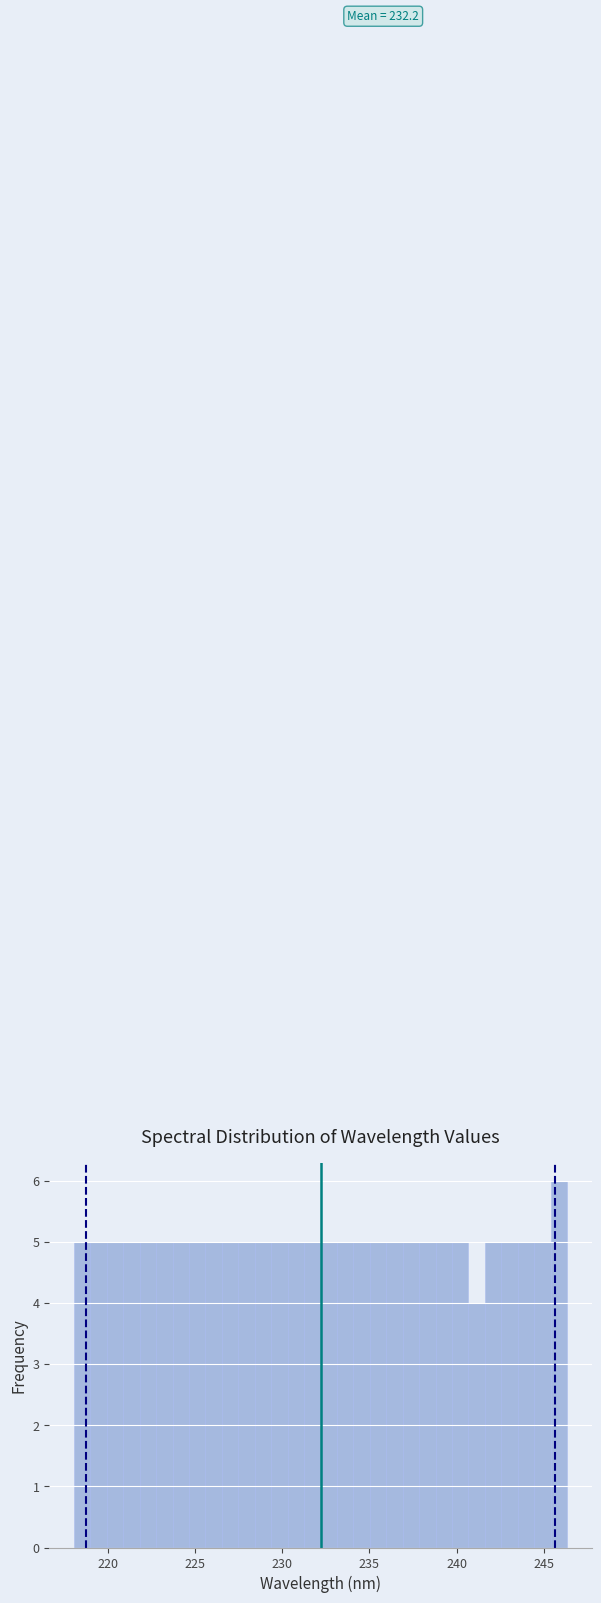

Around what value on the x-axis is the tallest bar? Give the approximate position of its centre, as read against the axis.

246.0